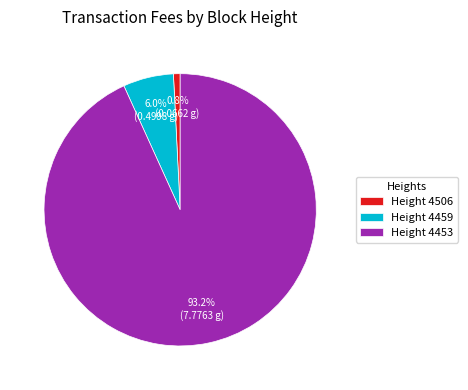

Is there a majority slice in this chart?

Yes